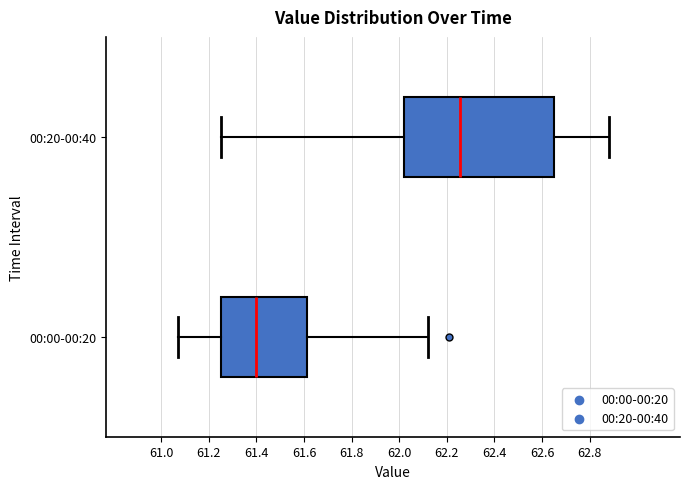

Which box's median line is the furthest to the left?

00:00-00:20